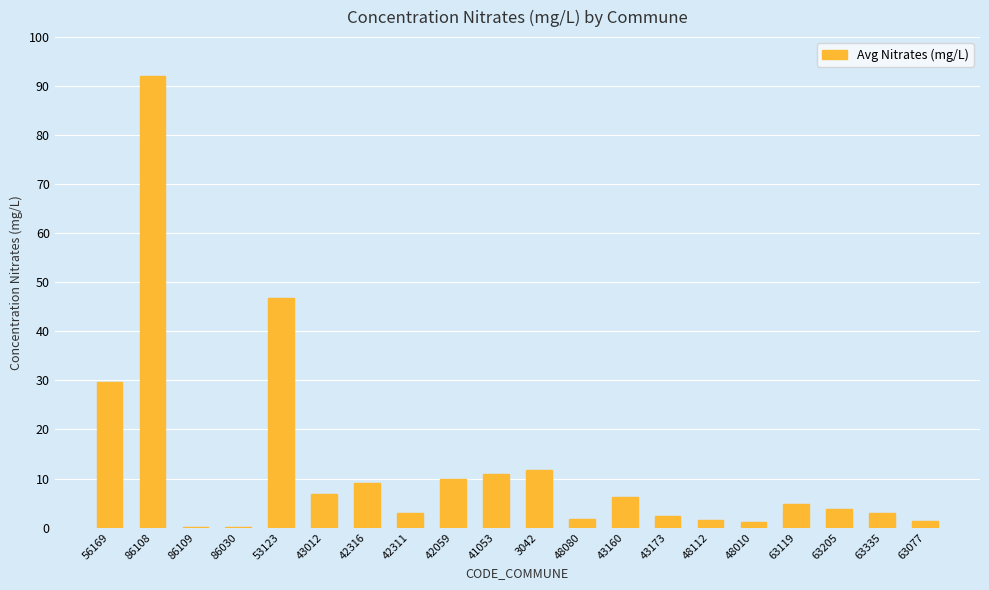

Is it true that the value at 42059 is 10.0?

True